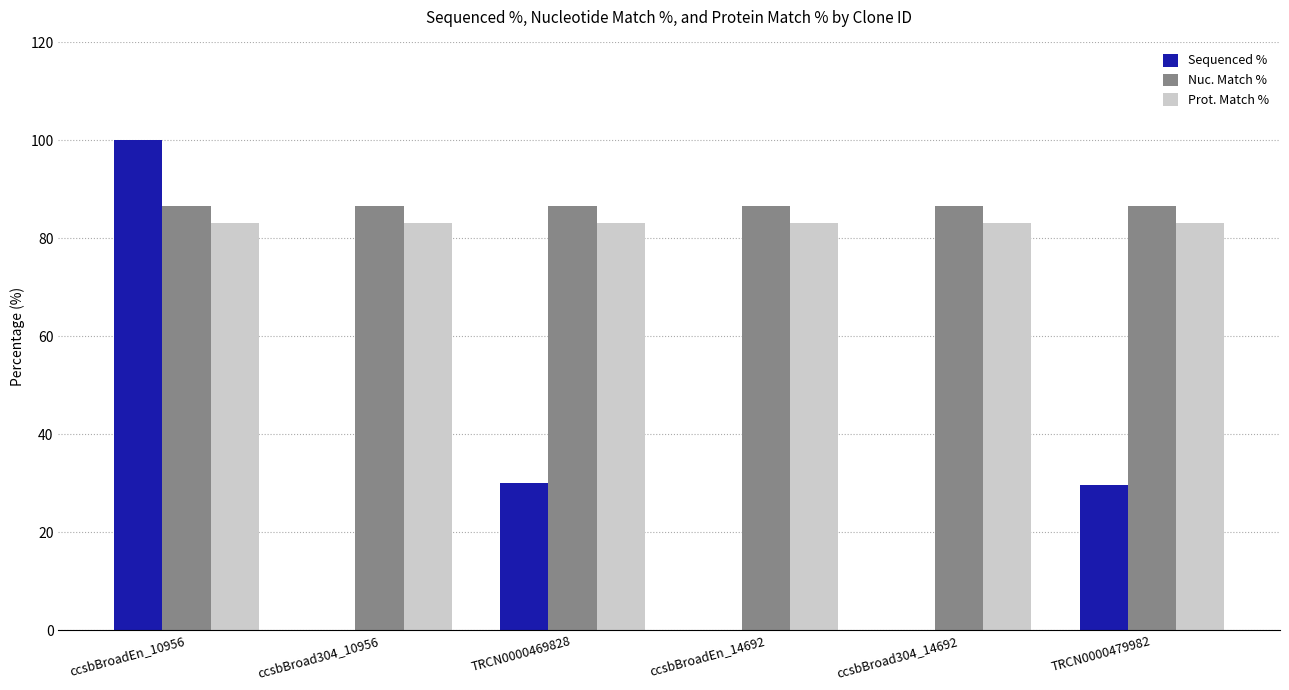

True or false: Nuc. Match % has a value of 24.3 at TRCN0000469828.

False